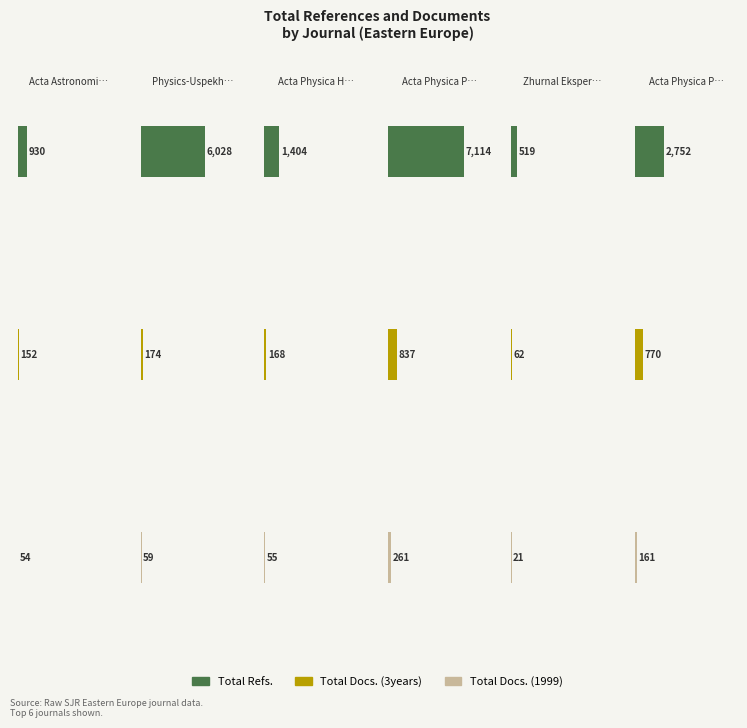

True or false: Total Docs. (1999) has a value of 54 at Acta Astronomica.

True